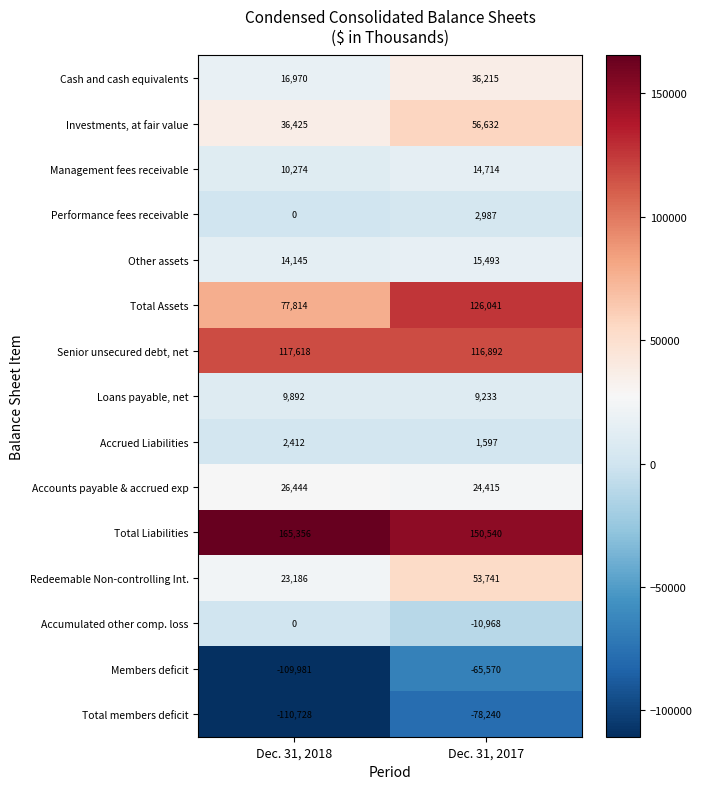

At which label is Accrued Liabilities closest to 2004?

Dec. 31, 2017